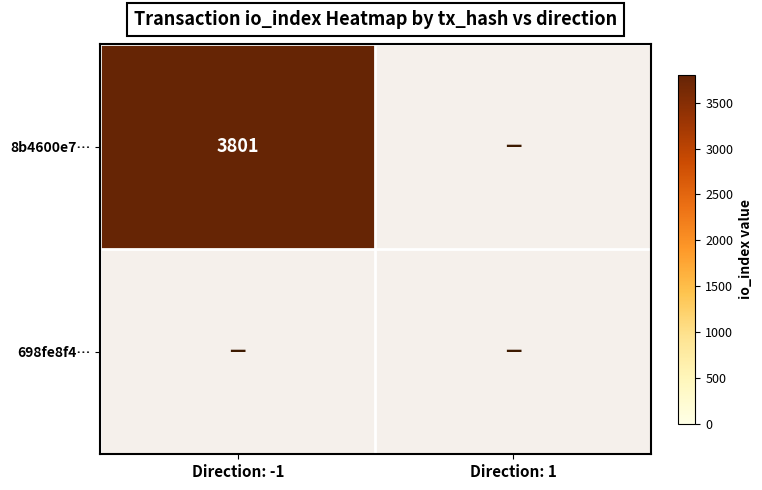

Is the value of 8b4600e789eda3b7479b4e4ee9fdac1f89449c2 at 1 greater than the value of 698fe8f45184a4aae178f23d7e2fc119e6749b8 at 1?

No